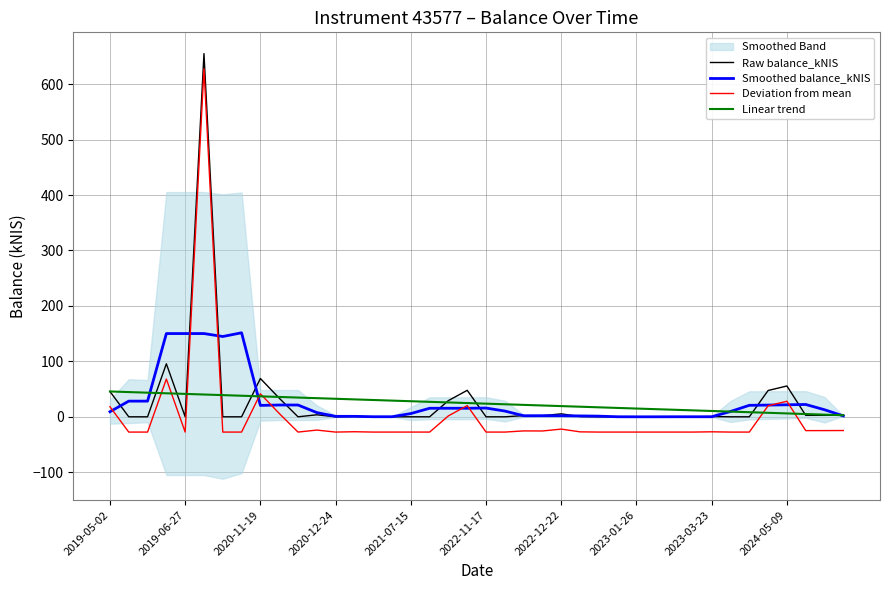

How many data points in Raw balance_kNIS are above 0?

20